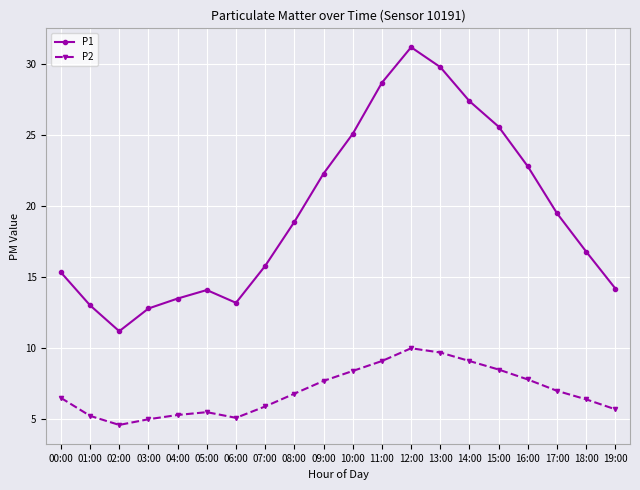

The value of P2 at 08:00 is 6.8. True or false?

True